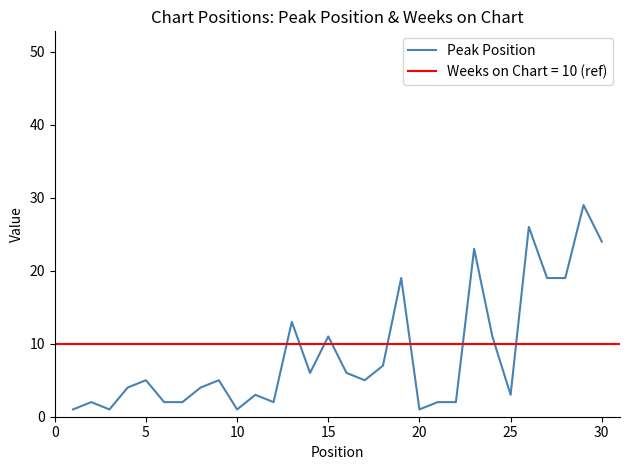

How many interior local peaks (higher than both neighbors) does the data have?

10